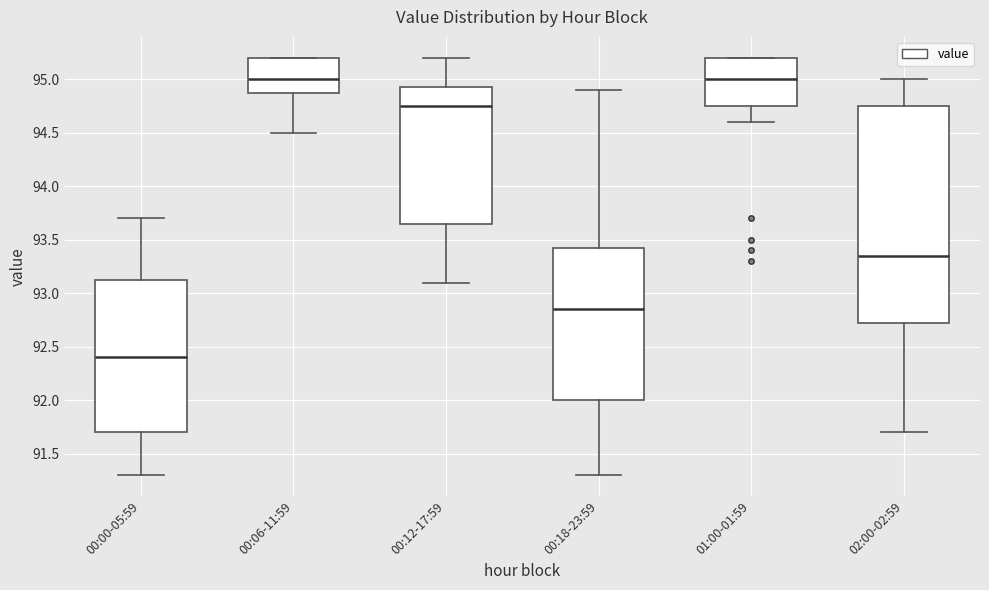

Reading left to right, transcribe this box plot: for each box, give where its median line is, the range the box spans, and where its two whiskers end, as read against the y-axis. The values are not printed on the chart, so give them approximately, as read against the axis.

00:00-05:59: median 92.40, box 91.70 to 93.15, whiskers 91.30 to 93.70
00:06-11:59: median 95.00, box 94.90 to 95.20, whiskers 94.50 to 95.20
00:12-17:59: median 94.75, box 93.65 to 94.95, whiskers 93.10 to 95.20
00:18-23:59: median 92.85, box 92.00 to 93.45, whiskers 91.30 to 94.90
01:00-01:59: median 95.00, box 94.75 to 95.20, whiskers 94.60 to 95.20
02:00-02:59: median 93.35, box 92.75 to 94.75, whiskers 91.70 to 95.00